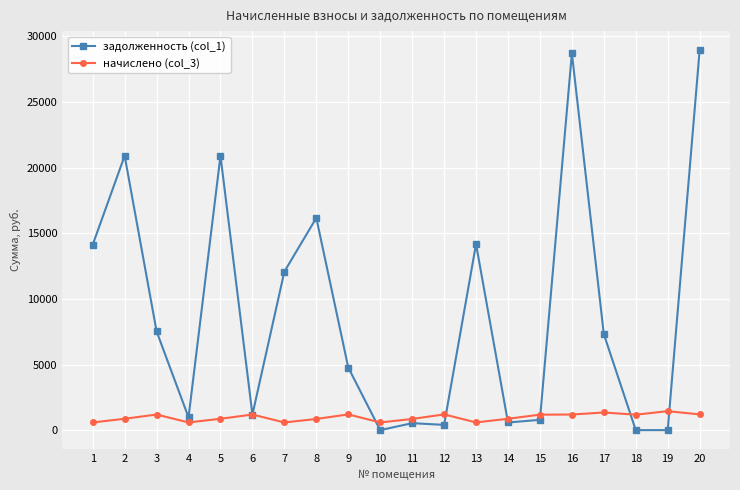

Does the chart have visible grid lines?

Yes